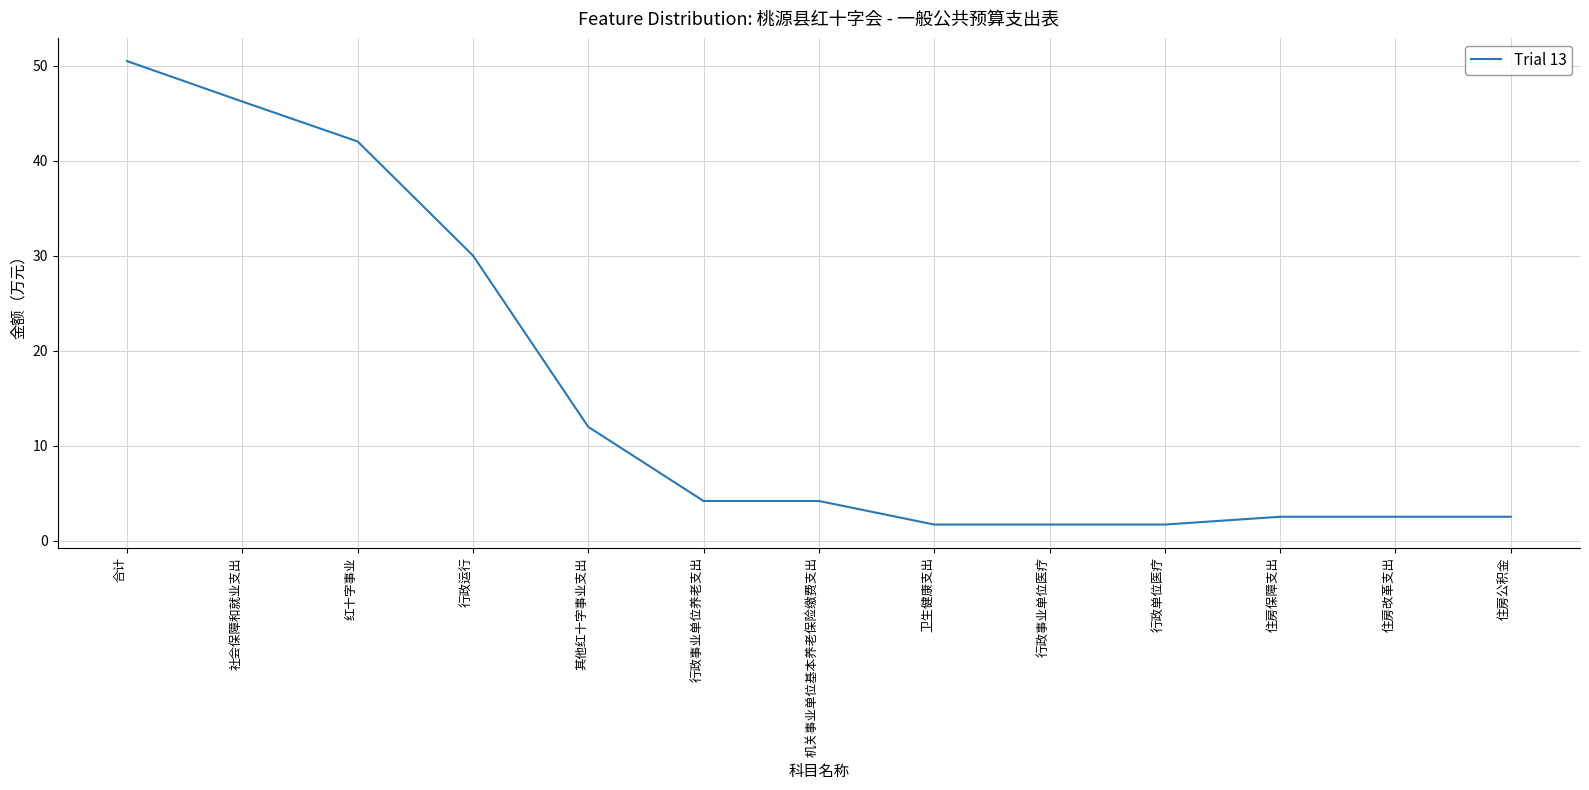

What position from the left is 行政单位医疗?

10